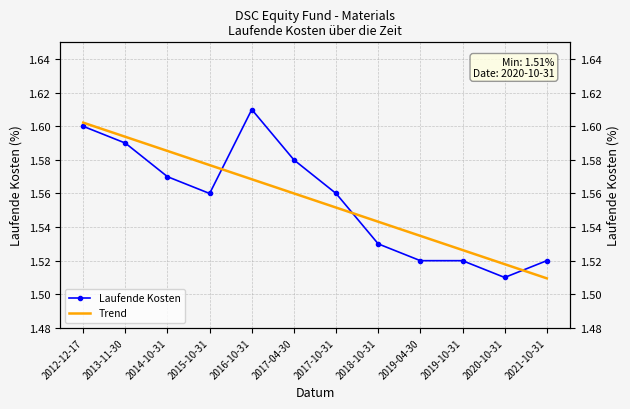

How many times do Laufende Kosten and Trend cross each other?

3